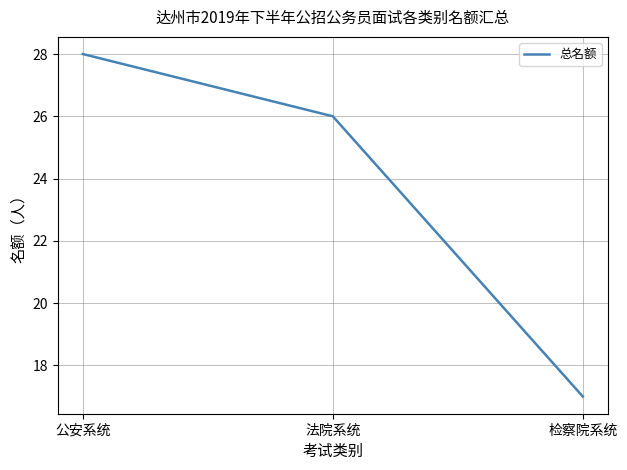

Where does the data first go above 26?

公安系统